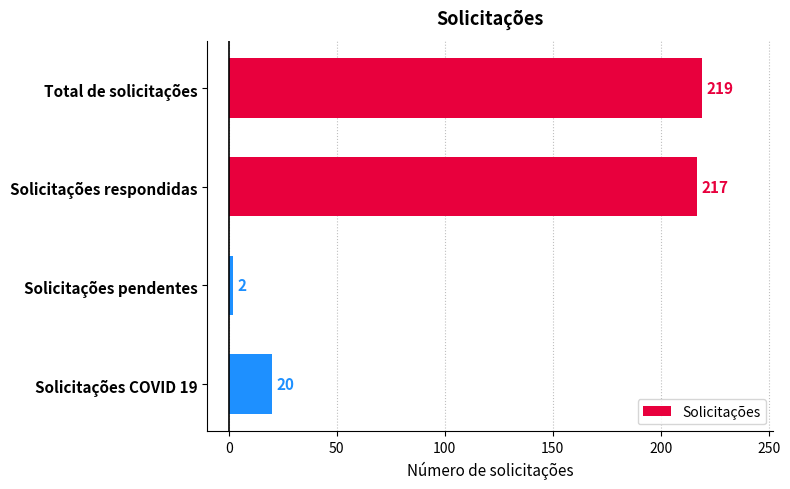

Reading top to bottom, transcribe all the data shown in this chart.

219	217	2	20